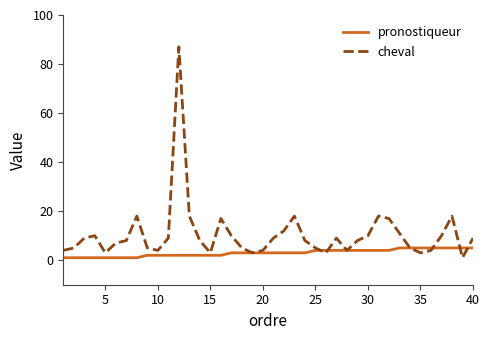

Rank the series by their maximum value, from highest to lowest.

cheval, pronostiqueur